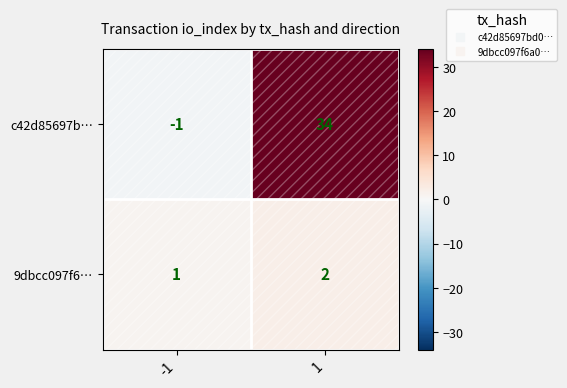

Is it true that c42d85697b… equals -1 at -1?

True